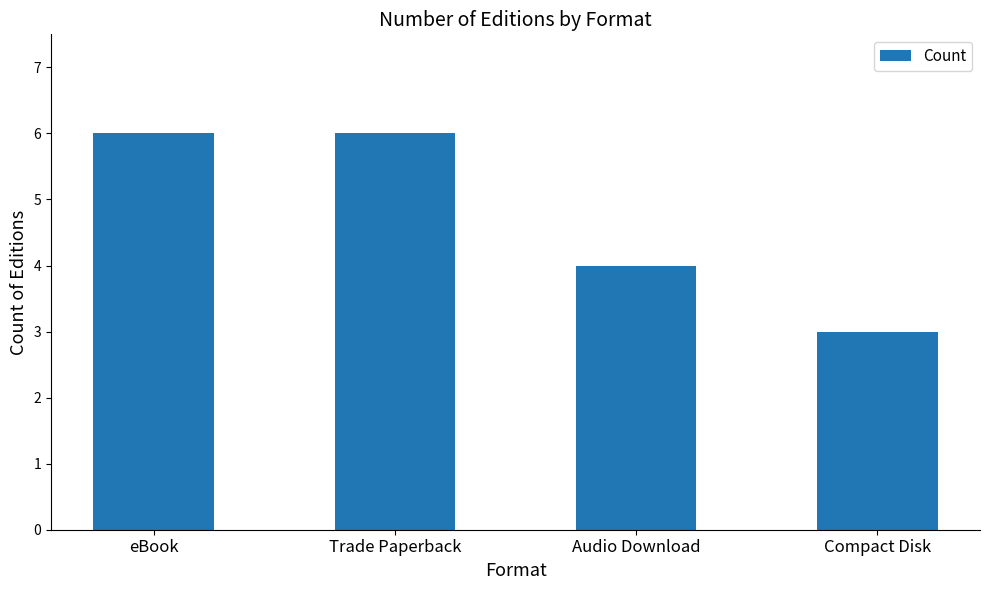

The chart shows a value of 2 at eBook. True or false?

False